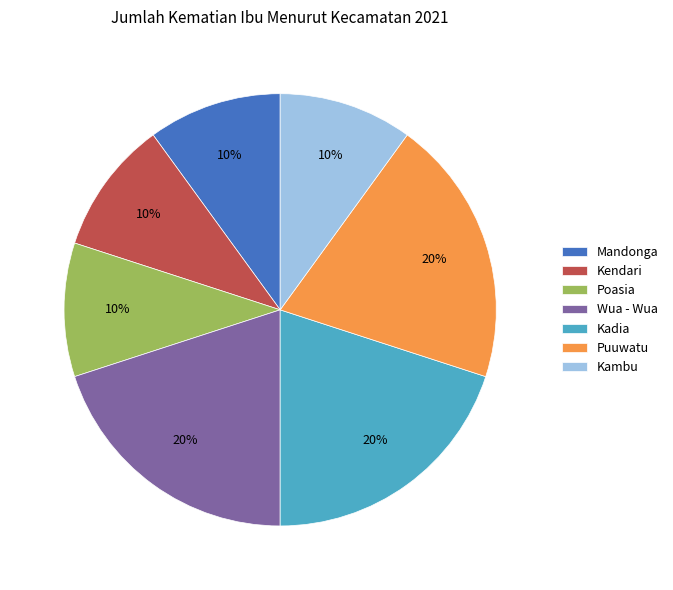

Is it true that Kendari is 1% of the pie?

False